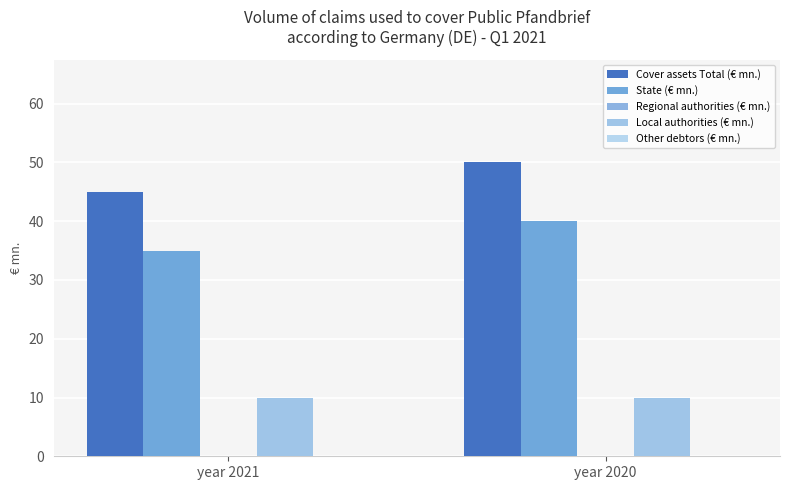

What is the total value across all series at year 2021?

90